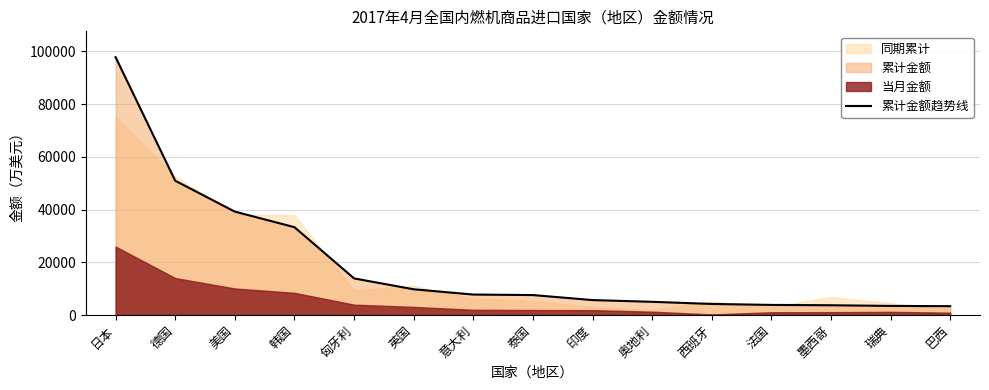

Between 泰国 and 印度, which is larger?

泰国